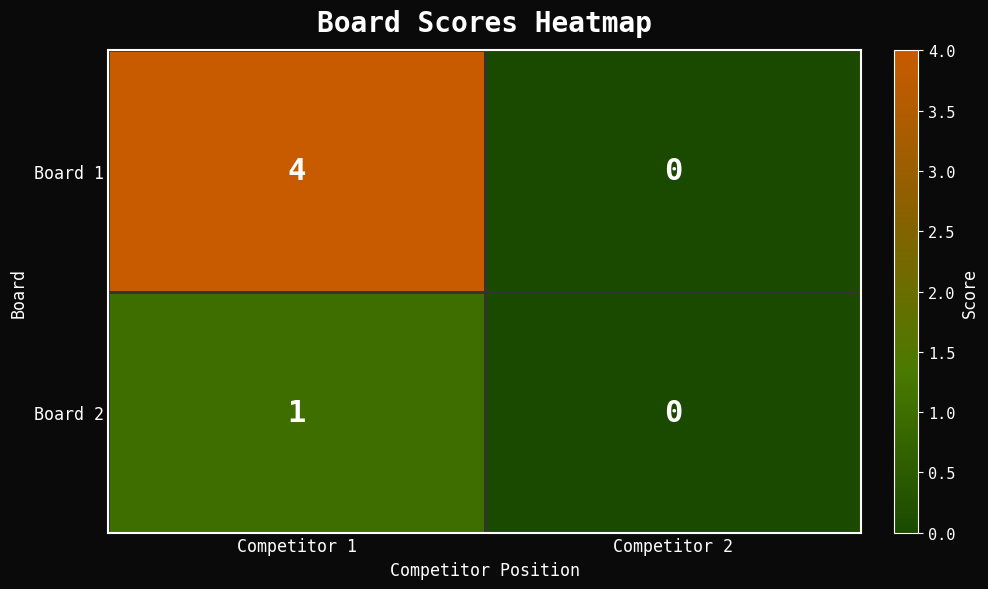

Rank the series by their average value, from lowest to highest.

Board 2, Board 1